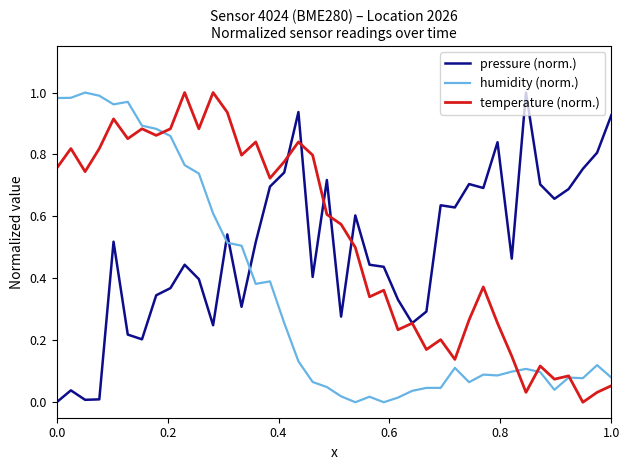

Rank the series by their average value, from lowest to highest.

humidity (norm.), pressure (norm.), temperature (norm.)